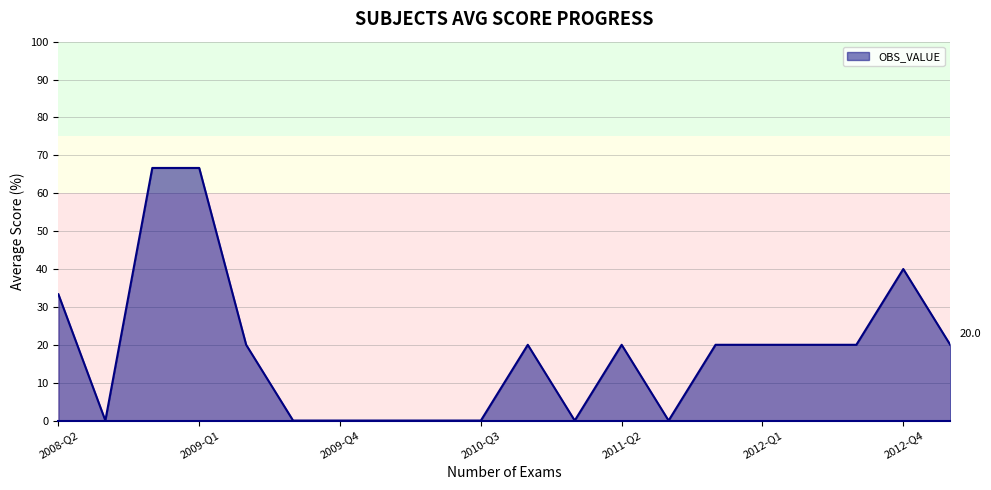

What is the difference between the maximum and minimum values?

66.7